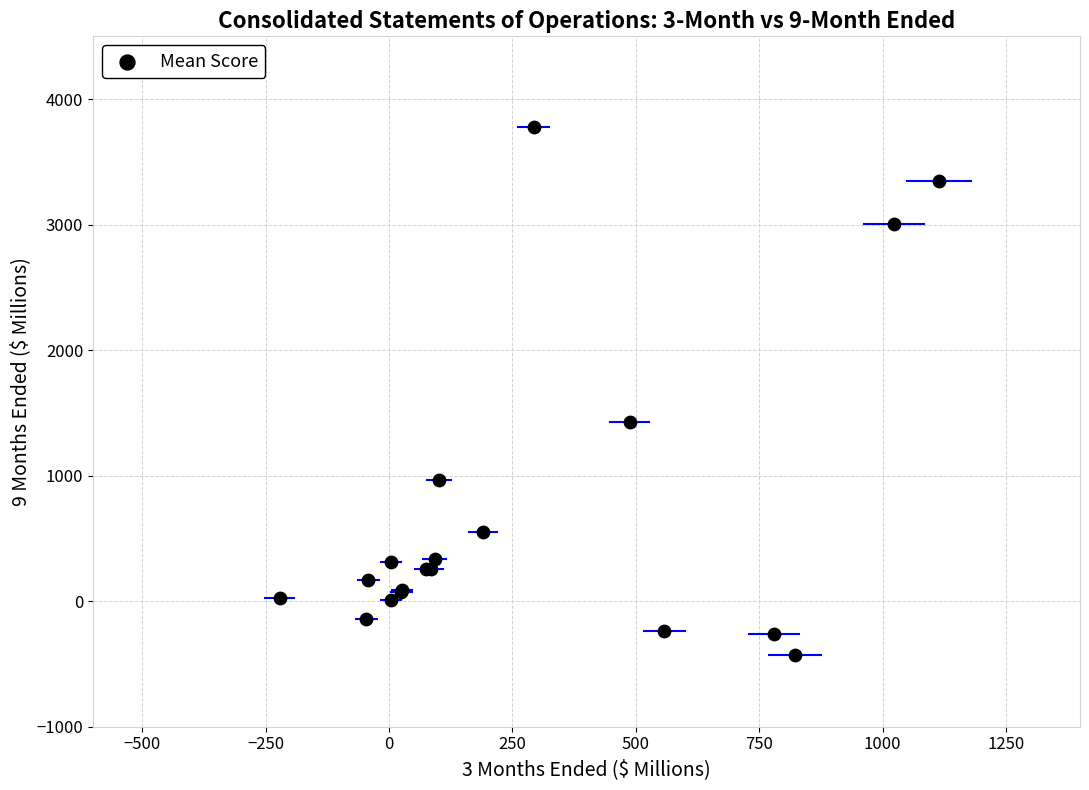

What Y value in the scatter plot is closest to 1673?

1431